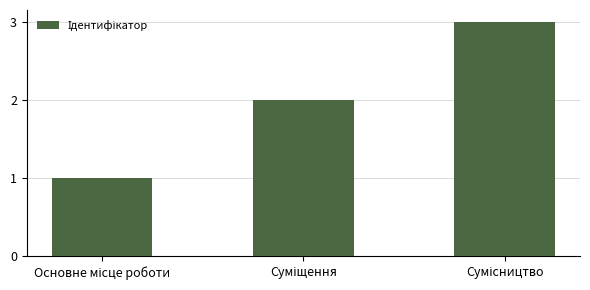

What is the greatest value displayed?

3